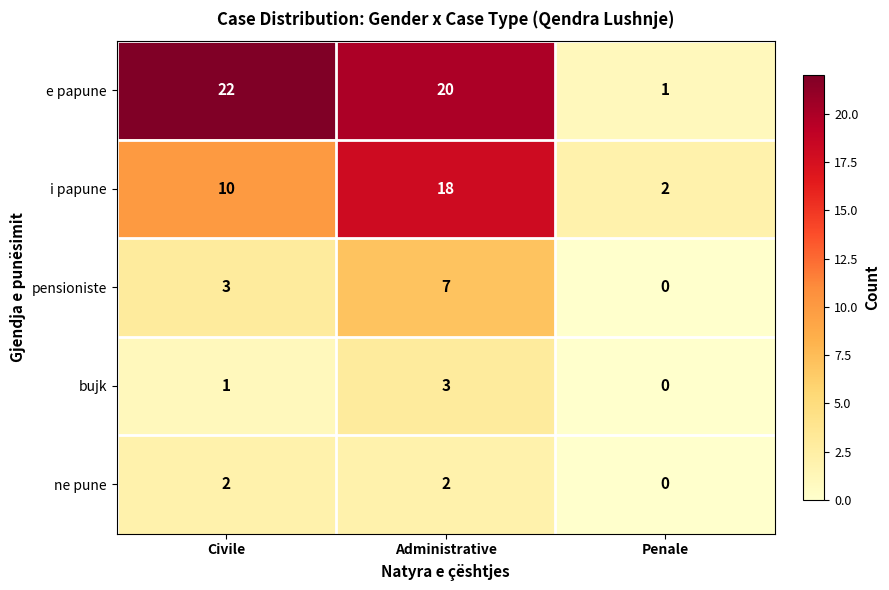

What is the spread (max minus min) of values at Penale?

2